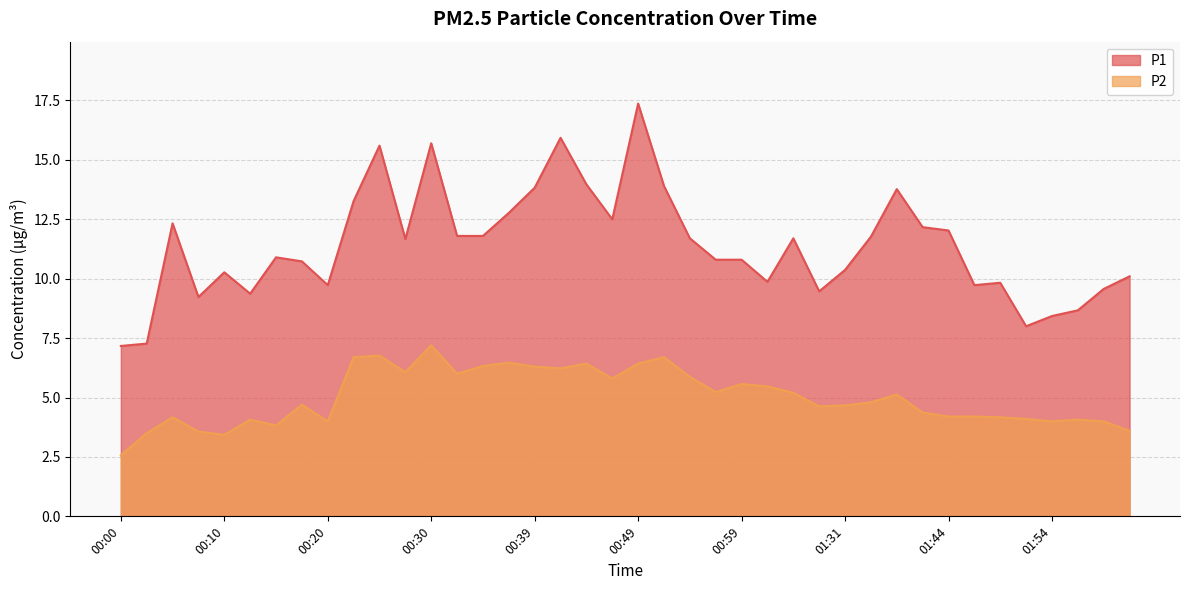

What value does the P2 series have at 01:49?

4.2